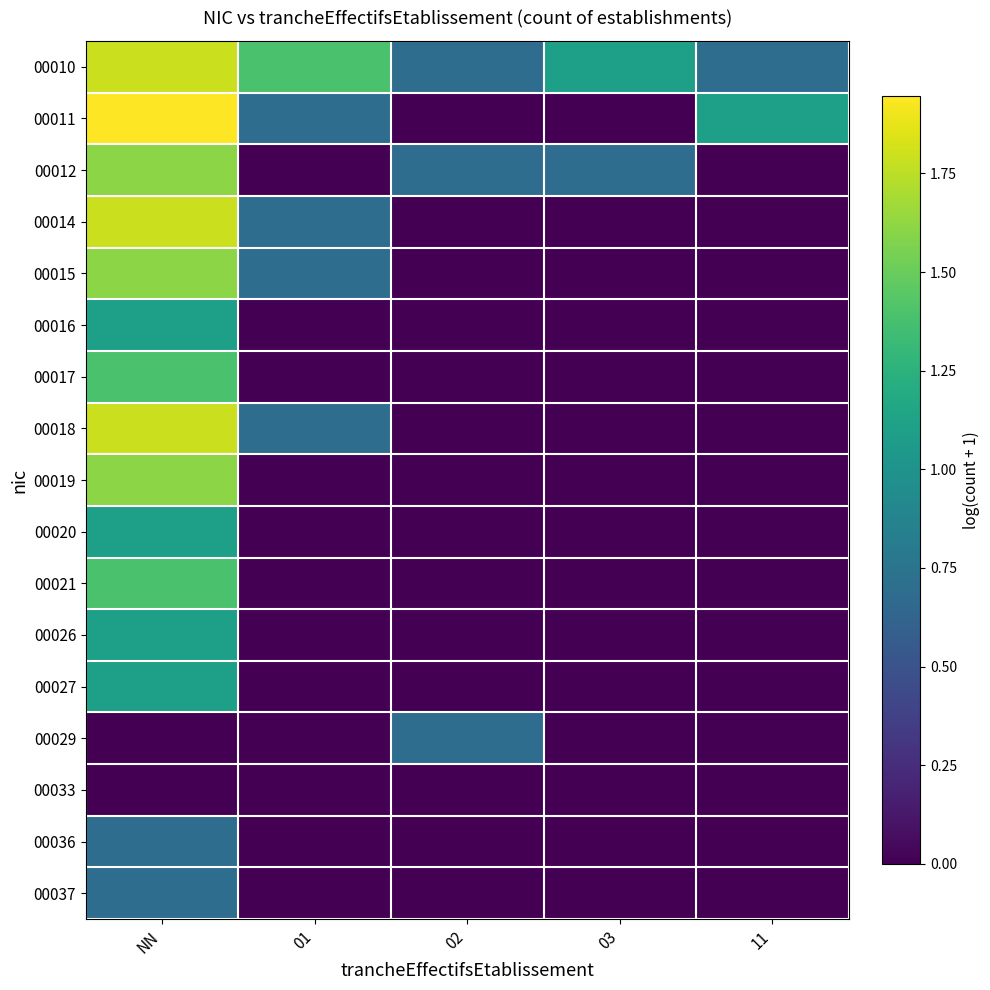

Reading left to right, what are all the values shown in this chart?

00010: NN=1.8	01=1.4	02=0.7	03=1.1	11=0.7
00011: NN=1.9	01=0.7	02=0.0	03=0.0	11=1.1
00012: NN=1.6	01=0.0	02=0.7	03=0.7	11=0.0
00014: NN=1.8	01=0.7	02=0.0	03=0.0	11=0.0
00015: NN=1.6	01=0.7	02=0.0	03=0.0	11=0.0
00016: NN=1.1	01=0.0	02=0.0	03=0.0	11=0.0
00017: NN=1.4	01=0.0	02=0.0	03=0.0	11=0.0
00018: NN=1.8	01=0.7	02=0.0	03=0.0	11=0.0
00019: NN=1.6	01=0.0	02=0.0	03=0.0	11=0.0
00020: NN=1.1	01=0.0	02=0.0	03=0.0	11=0.0
00021: NN=1.4	01=0.0	02=0.0	03=0.0	11=0.0
00026: NN=1.1	01=0.0	02=0.0	03=0.0	11=0.0
00027: NN=1.1	01=0.0	02=0.0	03=0.0	11=0.0
00029: NN=0.0	01=0.0	02=0.7	03=0.0	11=0.0
00033: NN=0.0	01=0.0	02=0.0	03=0.0	11=0.0
00036: NN=0.7	01=0.0	02=0.0	03=0.0	11=0.0
00037: NN=0.7	01=0.0	02=0.0	03=0.0	11=0.0